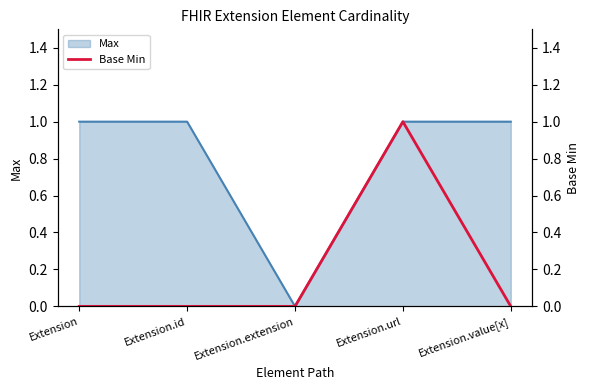

True or false: the data shows -1 at Extension.id.

False